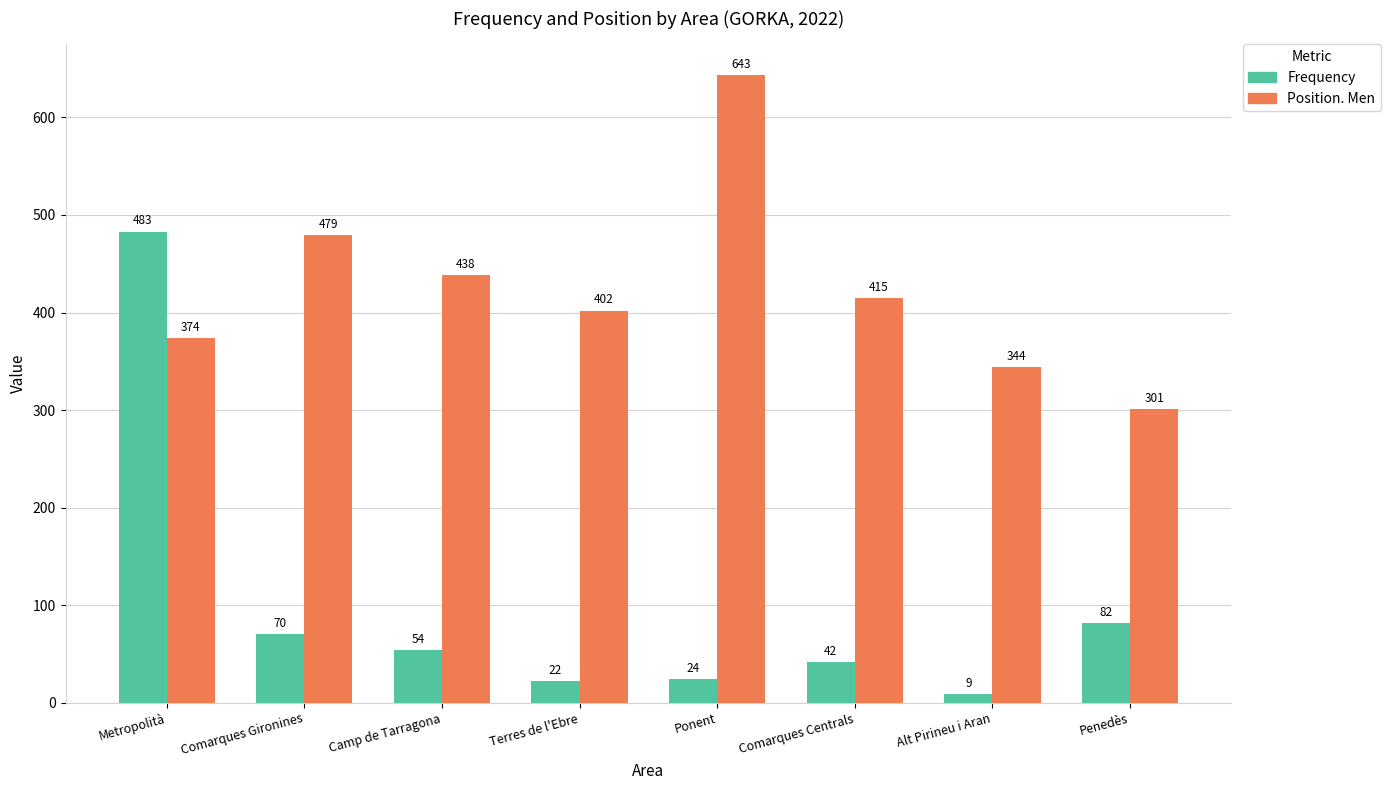

What is the sum of the Position. Men values at Camp de Tarragona and Penedès?

739